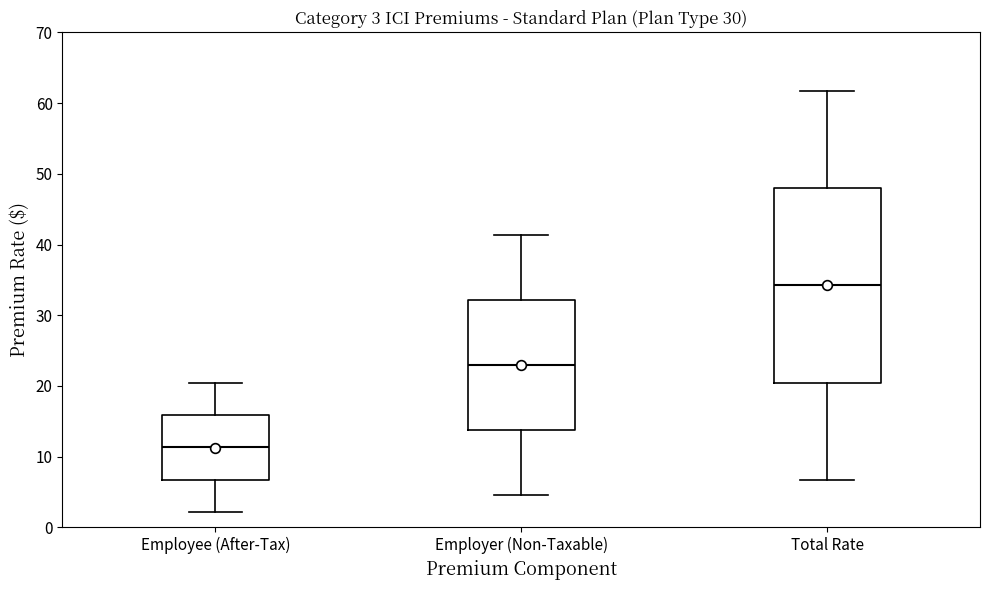

Which box is the tallest, from its lower edge to its upper edge?

Total Rate